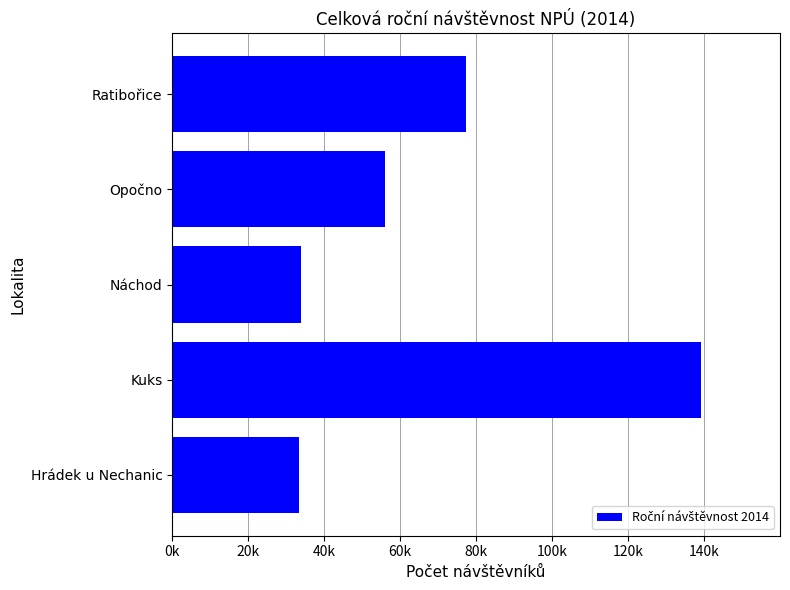

Which category has the highest value across all series?

Kuks